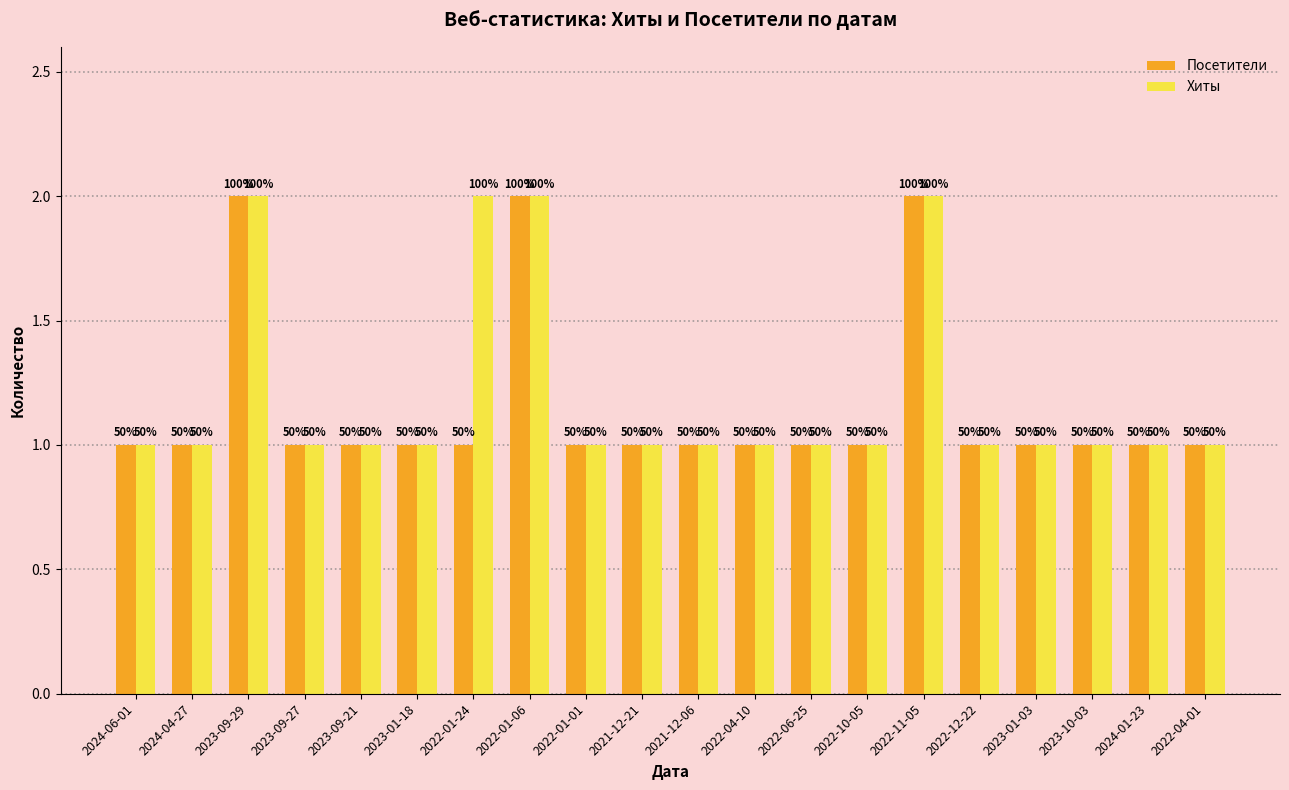

What position from the right is 2022-11-05?

6